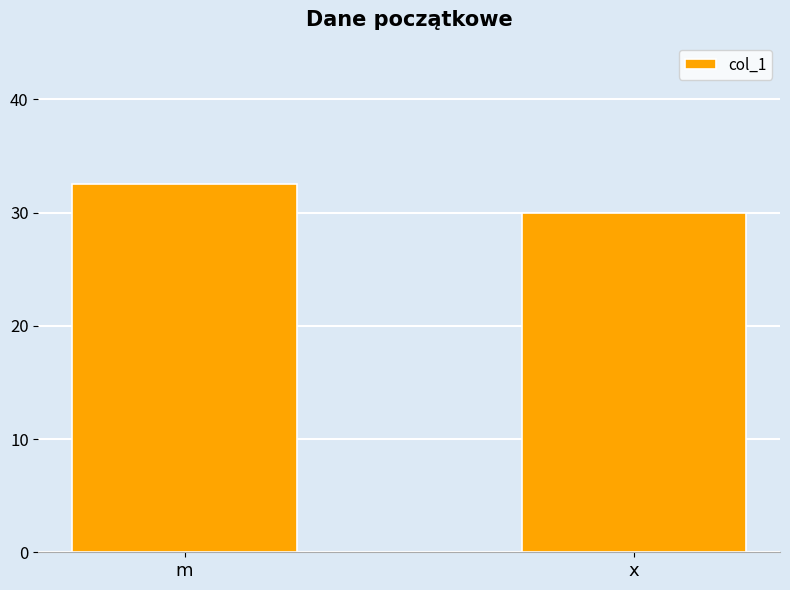

At which category does the chart reach its minimum across all series?

x